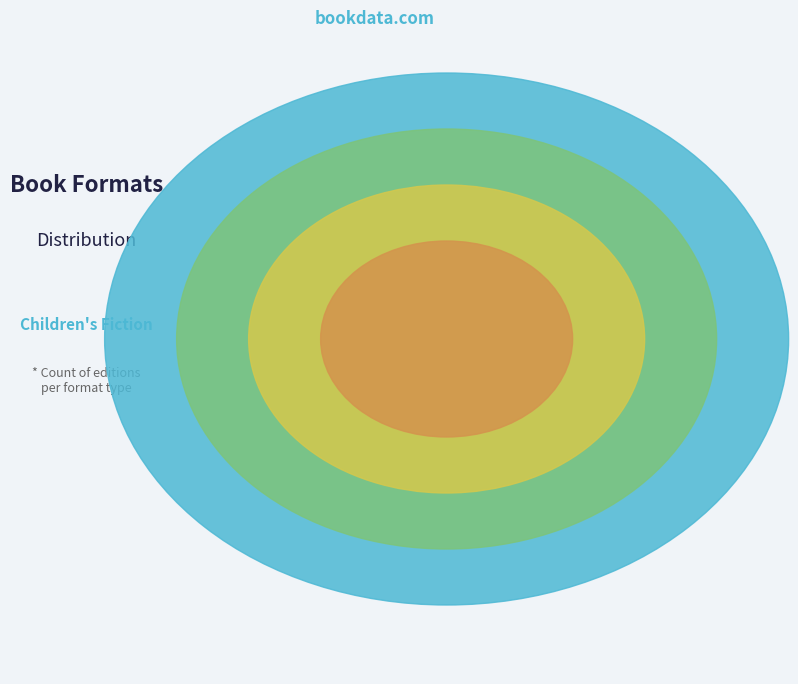

To the nearest percent, what portion does Audio Download represent?

6%